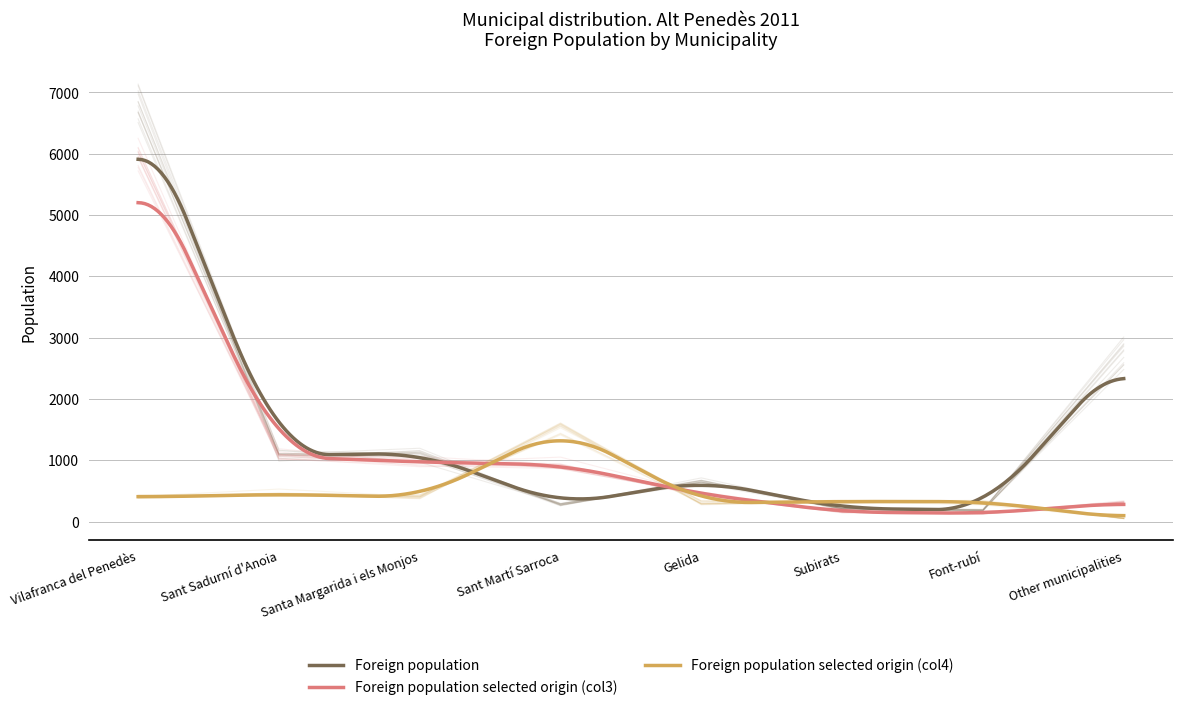

At Sant Sadurní d'Anoia, list the series in order from smallest to largest.

Foreign population selected origin (col4), Foreign population selected origin (col3), Foreign population